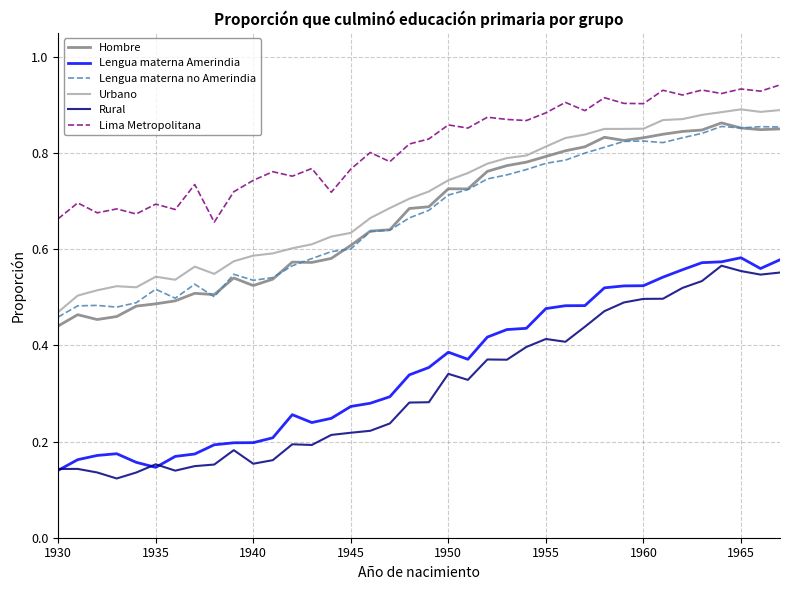

True or false: Lima Metropolitana and Lengua materna no Amerindia intersect in this chart.

False